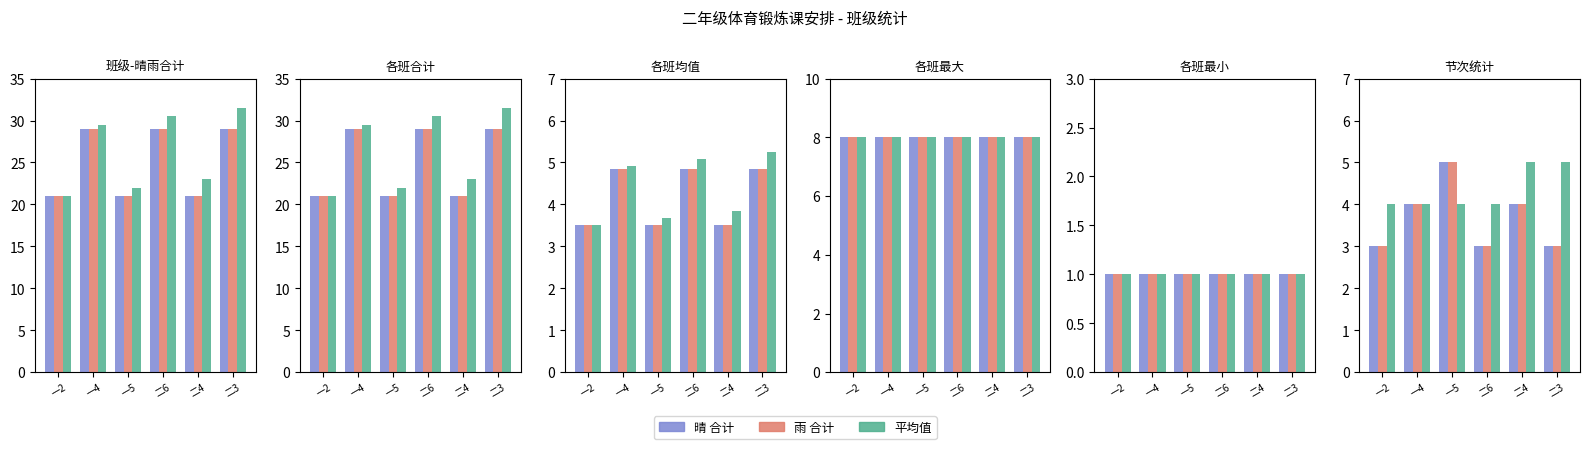

Count the number of categories in the chart.

6